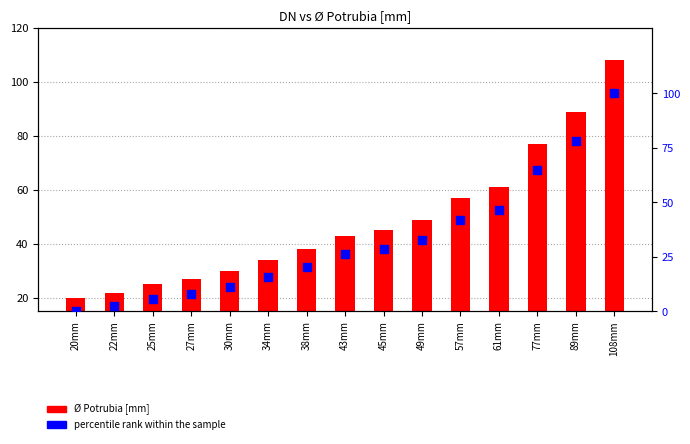

Which series has the largest total across all categories?

Ø Potrubia [mm]